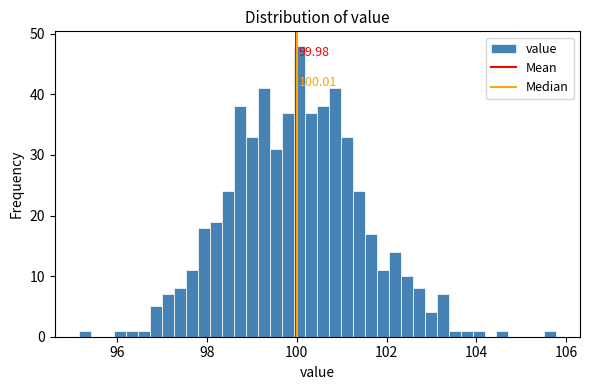

Around what value on the x-axis is the tallest bar? Give the approximate position of its centre, as read against the axis.

100.0